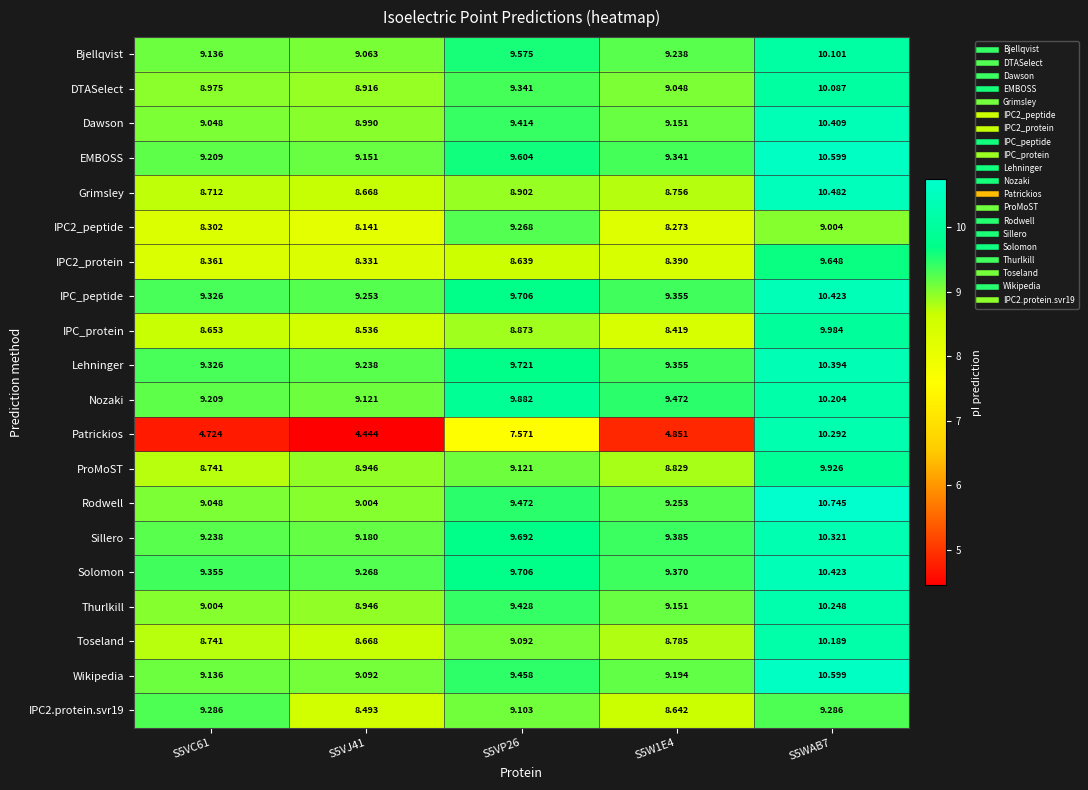

Which series has the widest spread of values?

Patrickios